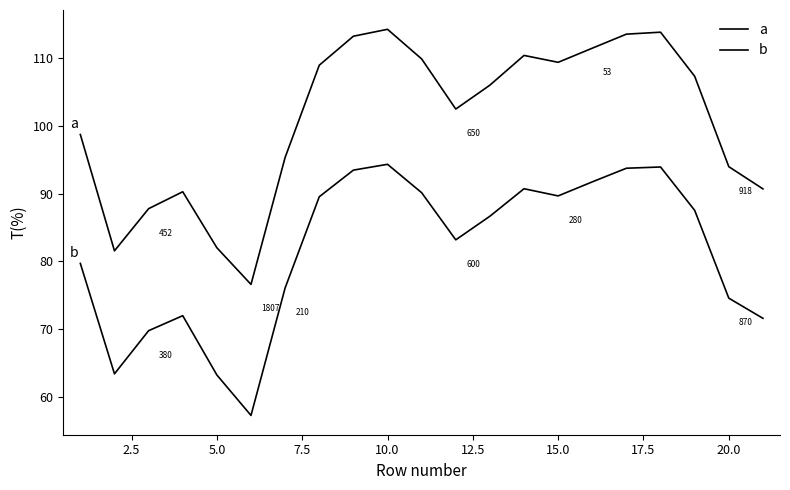

Is this an area chart (filled region under the line)?

No